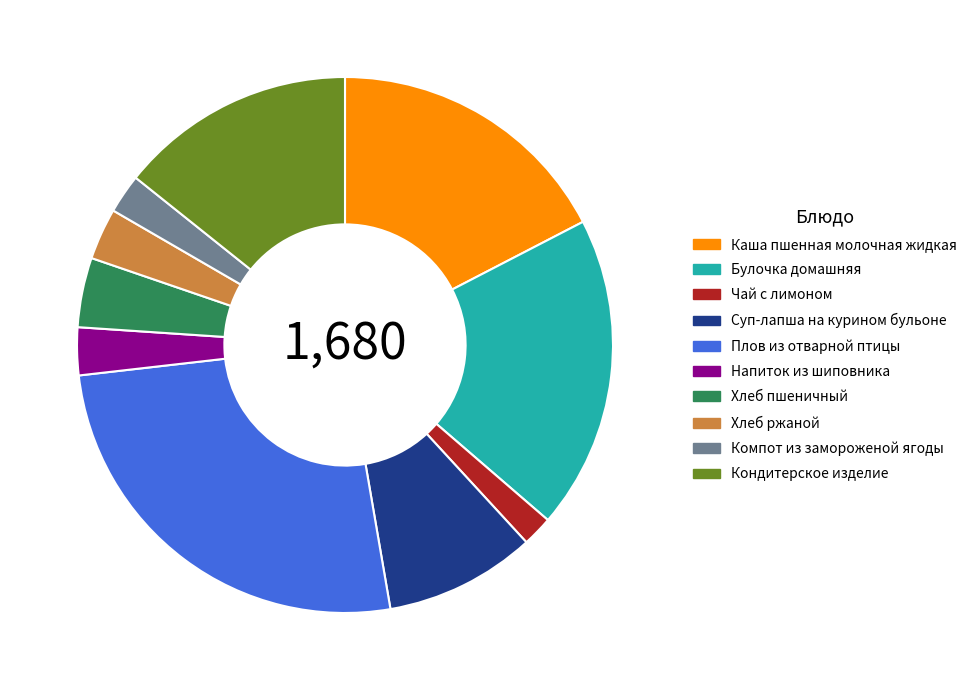

True or false: Суп-лапша на курином бульоне accounts for 16% of the total.

False